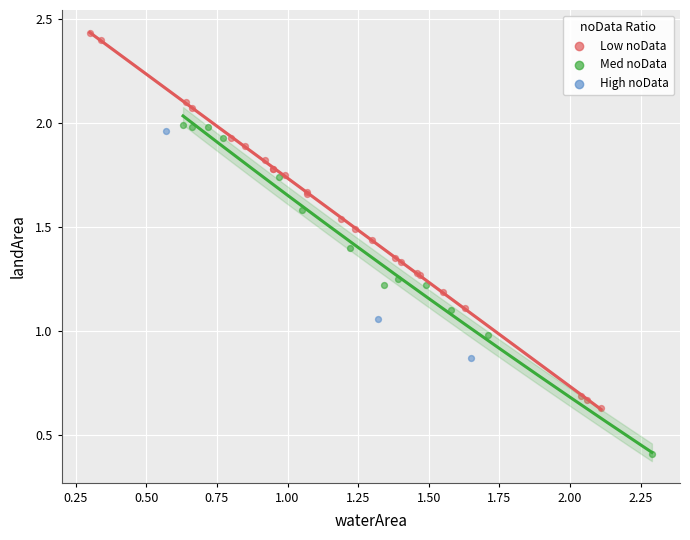

Which series reaches the maximum Y coordinate?

Low noData